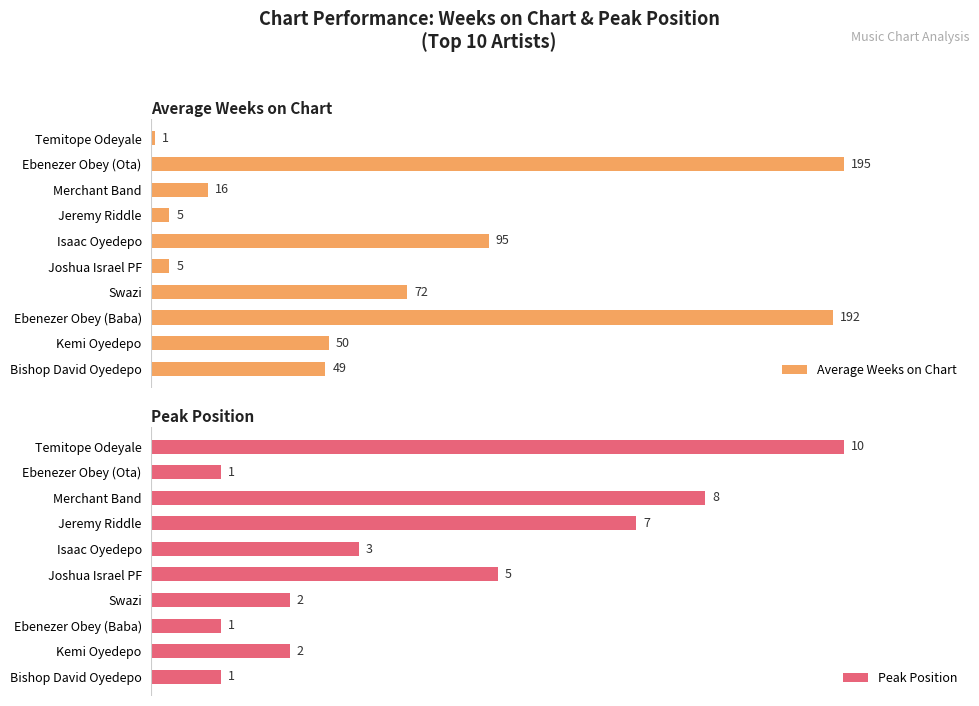

Which series has the largest total across all categories?

Average Weeks on Chart